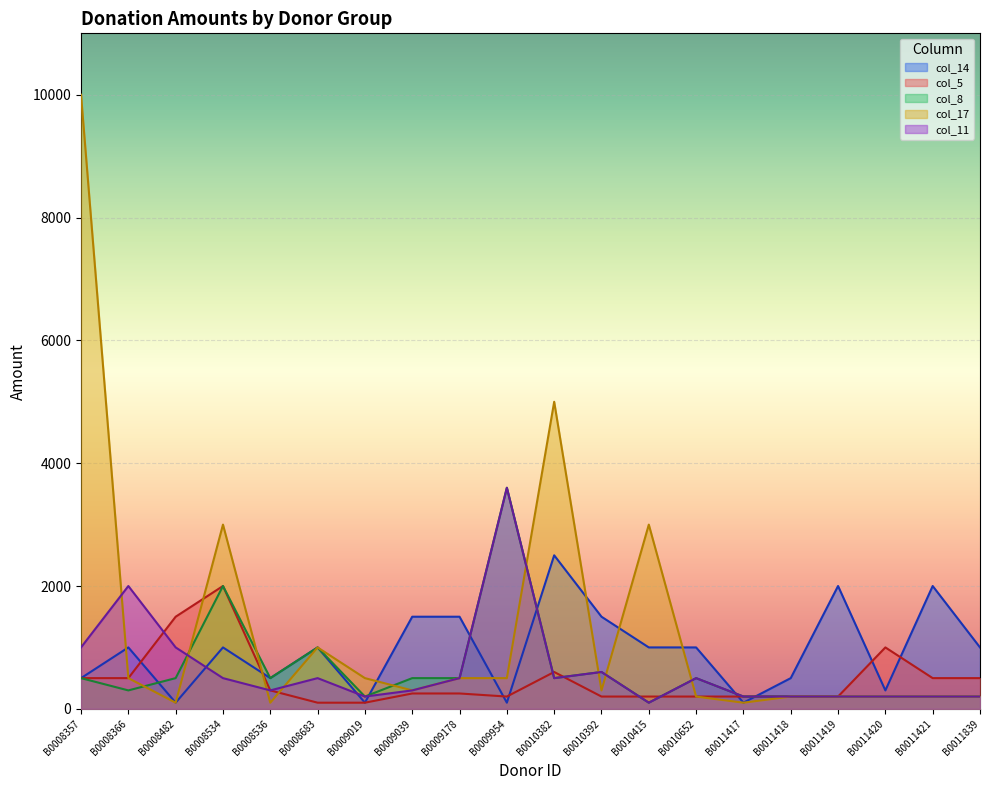

True or false: col_5 and col_14 intersect in this chart.

True